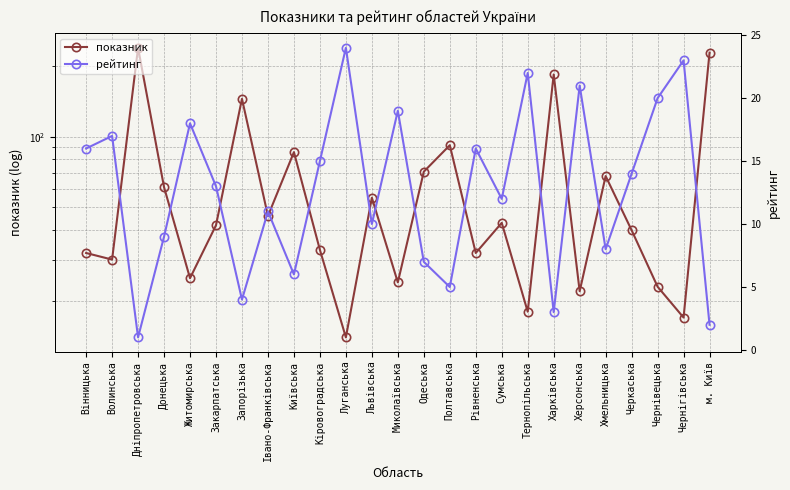

The value of рейтинг at Київська is 6. True or false?

True